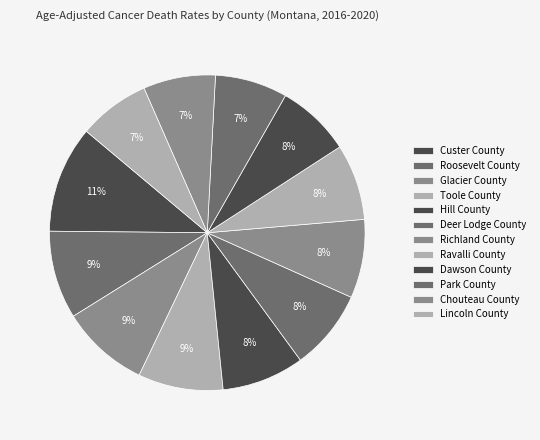

Rank the categories by value from highest to lowest.

Custer County, Roosevelt County, Glacier County, Toole County, Hill County, Deer Lodge County, Richland County, Ravalli County, Dawson County, Park County, Chouteau County, Lincoln County